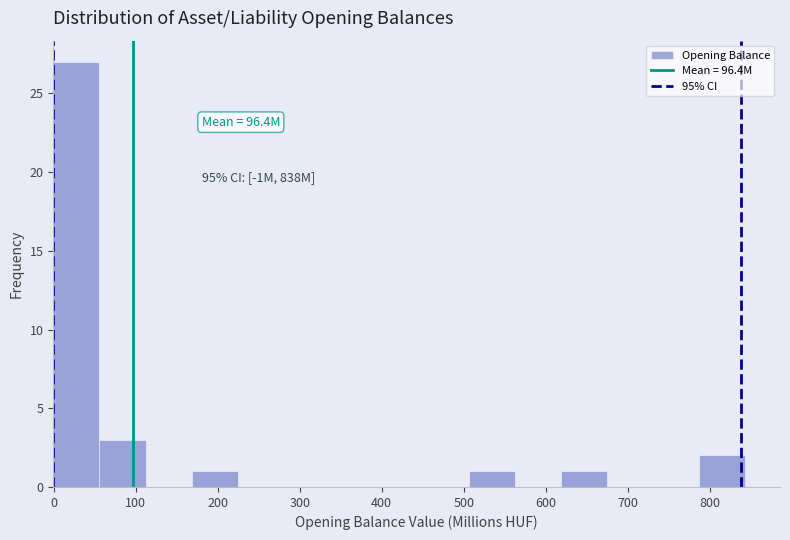

Which range on the x-axis has the tallest bar?

0 to 60